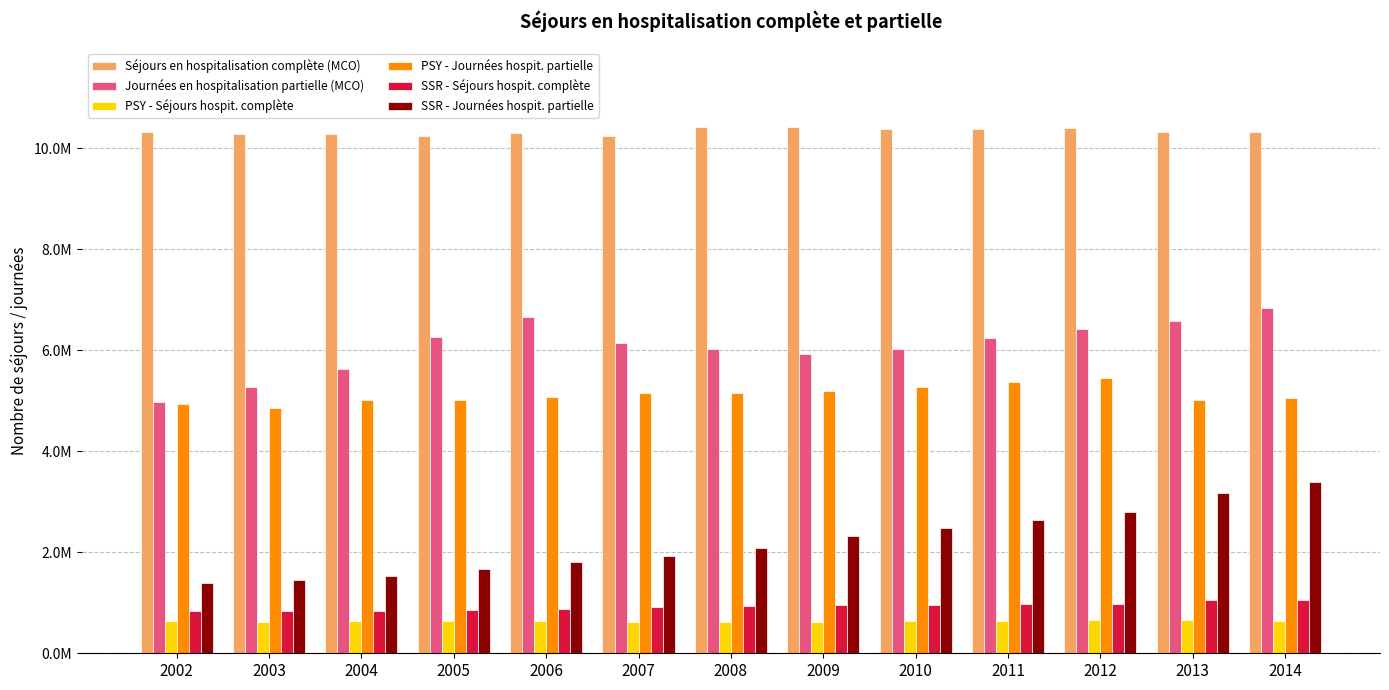

Does the chart contain any negative values?

No